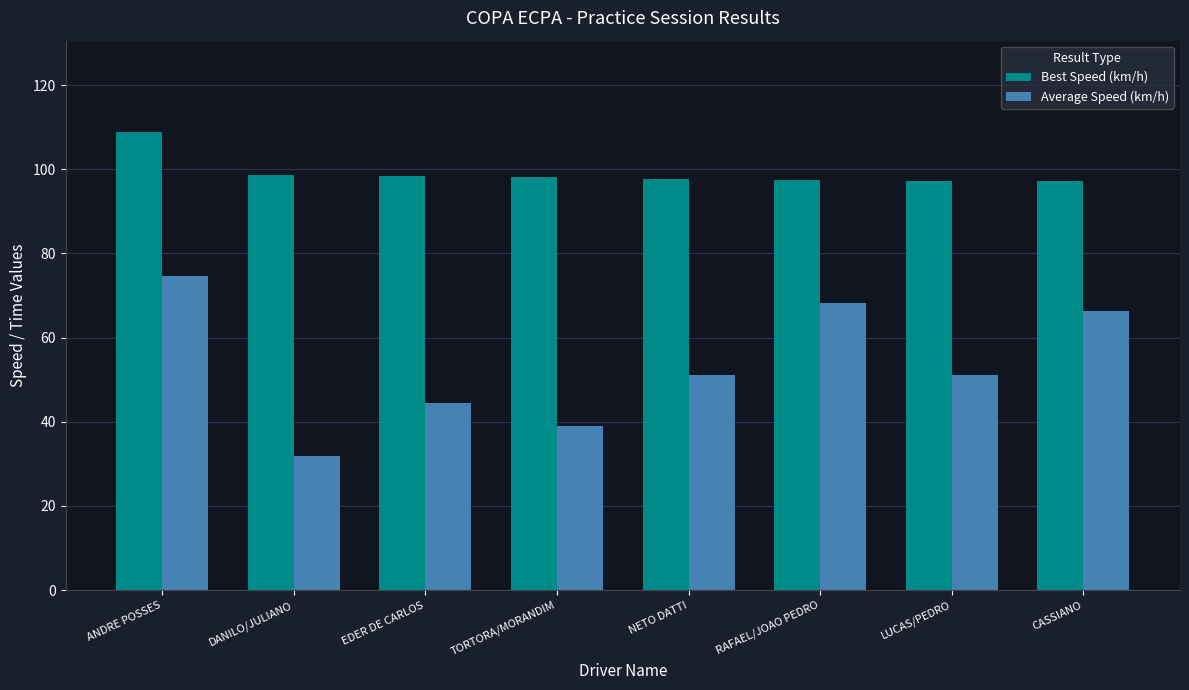

Where is Average Speed (km/h) nearest to the value 53?

NETO DATTI